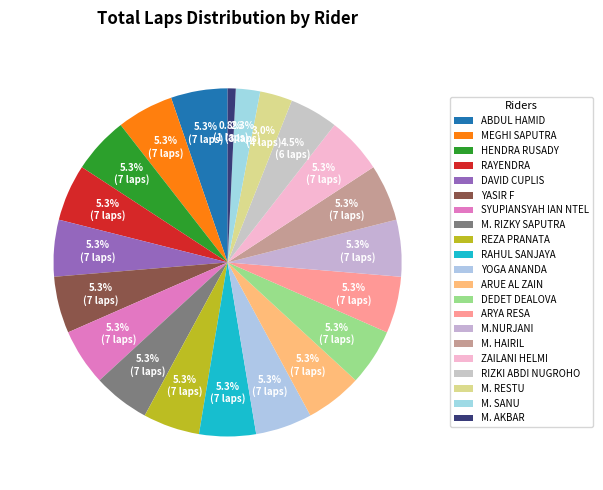

What is the smallest slice in the pie chart?

M. AKBAR